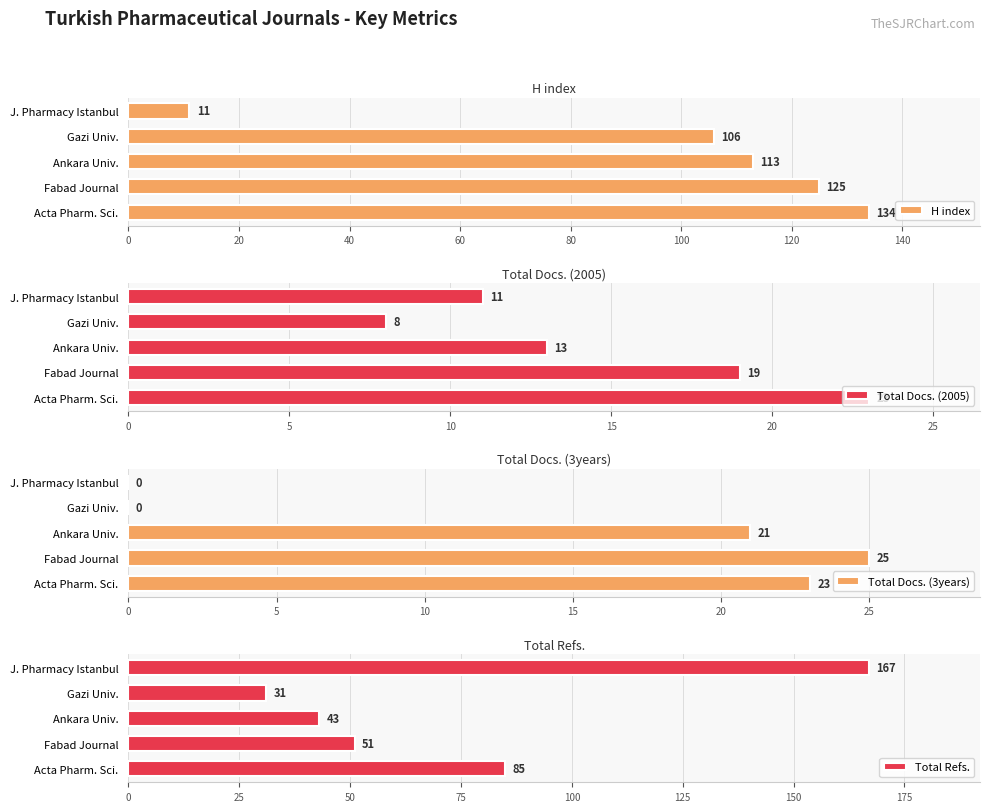

Which series has the largest total across all categories?

H index